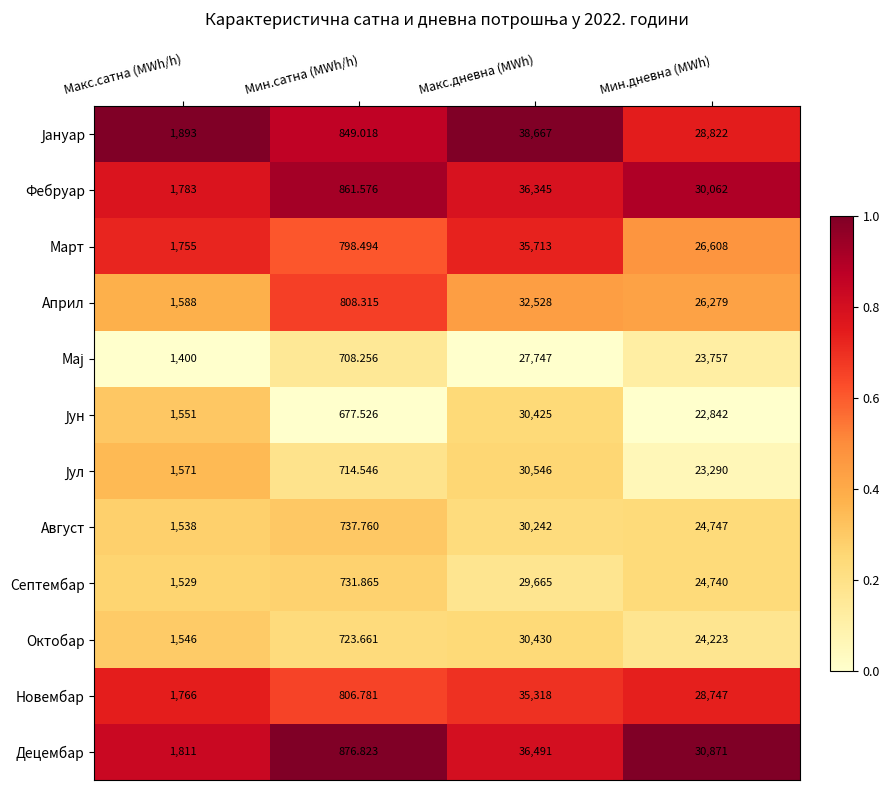

What is the greatest value displayed?

38667.0